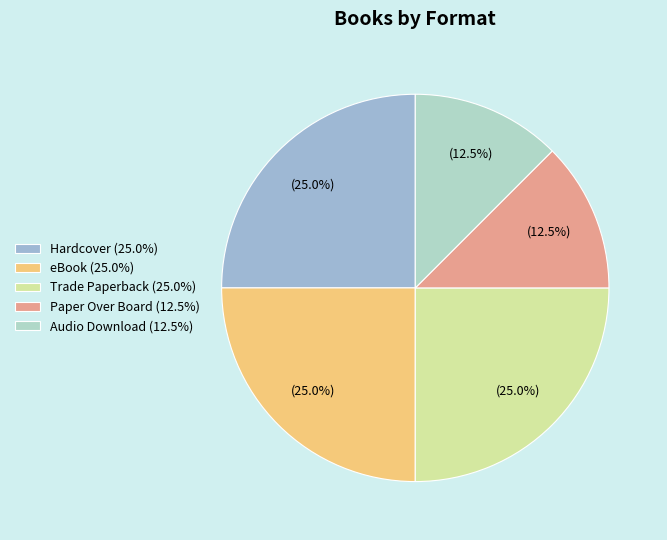

To the nearest percent, what is the average slice percentage?

20%